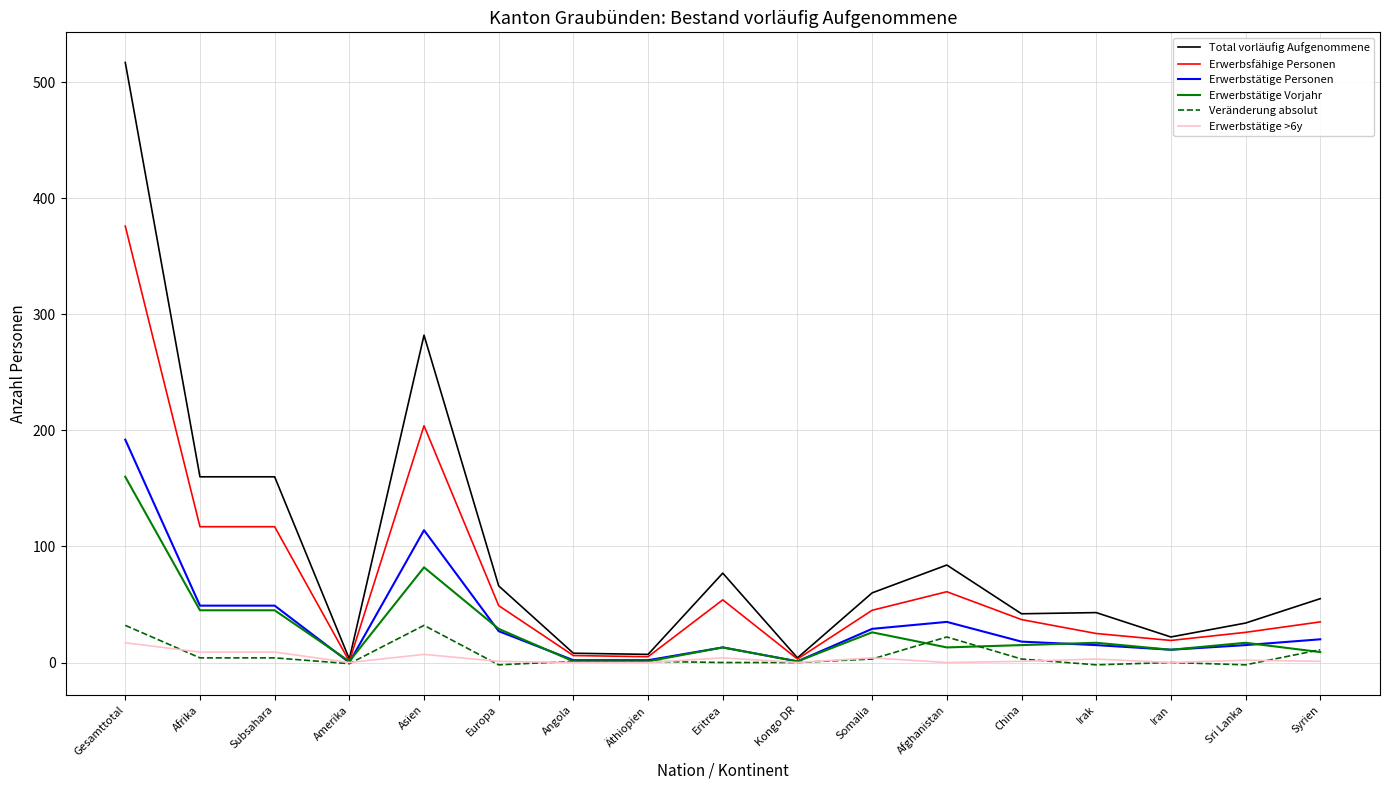

Rank the series by their maximum value, from highest to lowest.

Total vorläufig Aufgenommene, Erwerbsfähige Personen, Erwerbstätige Personen, Erwerbstätige Vorjahr, Veränderung absolut, Erwerbstätige >6y